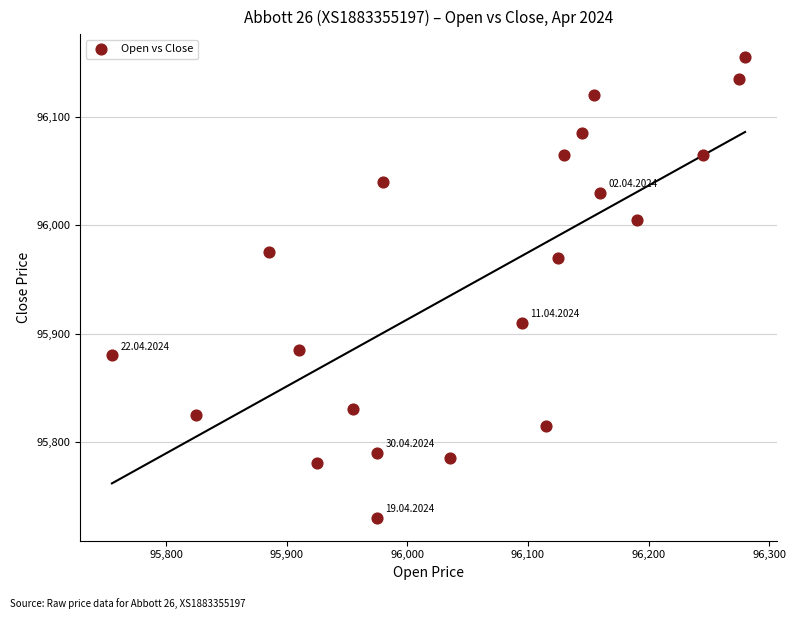

What is the range of X values (max minus min)?

525